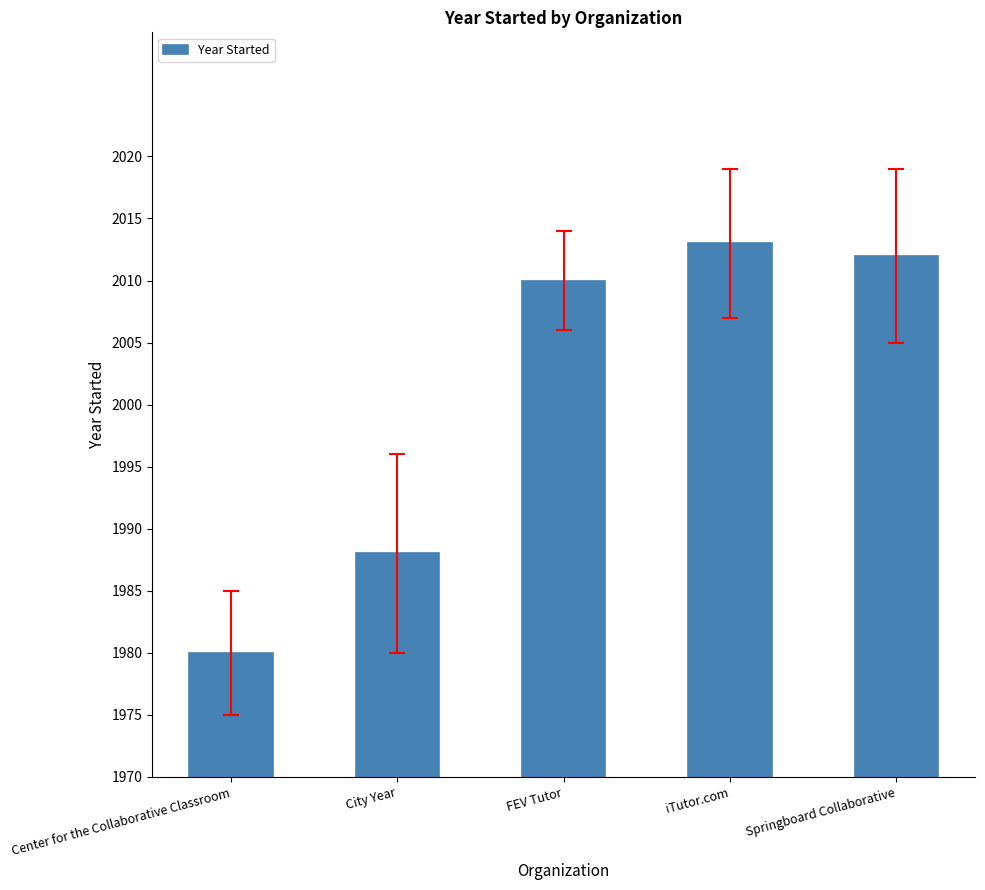

Are the bars horizontal?

No